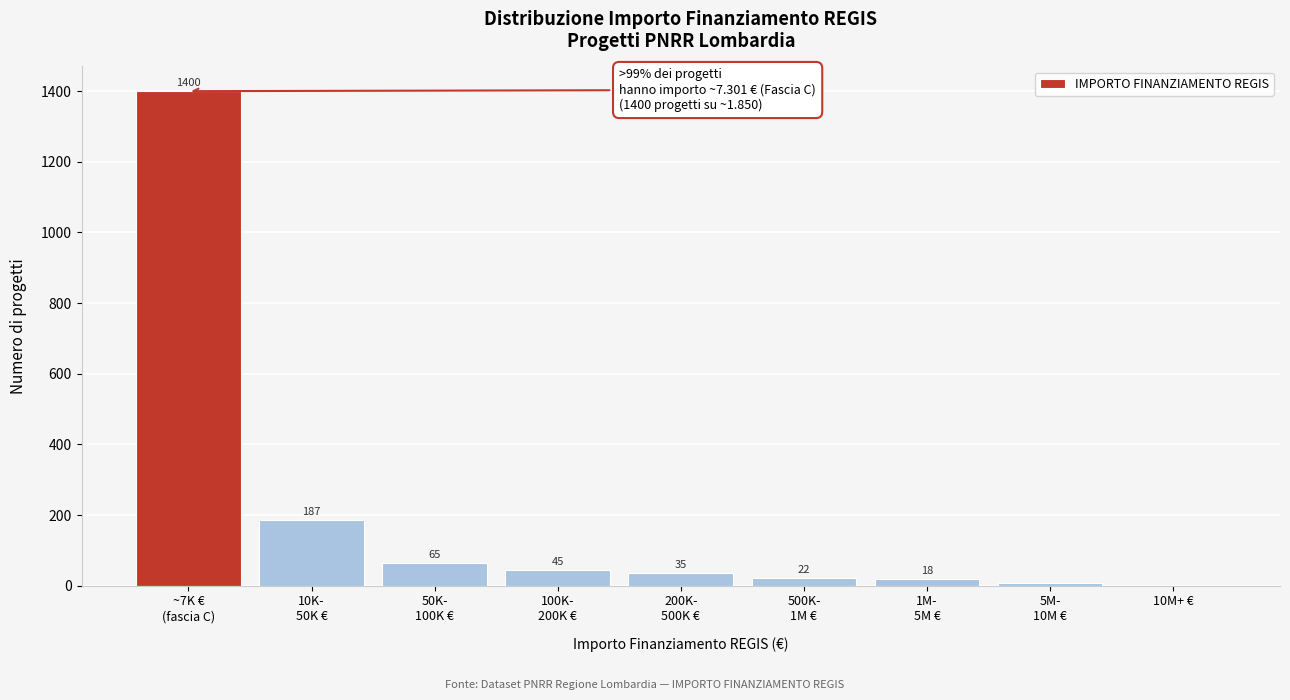

What is the sum of all values?

1781